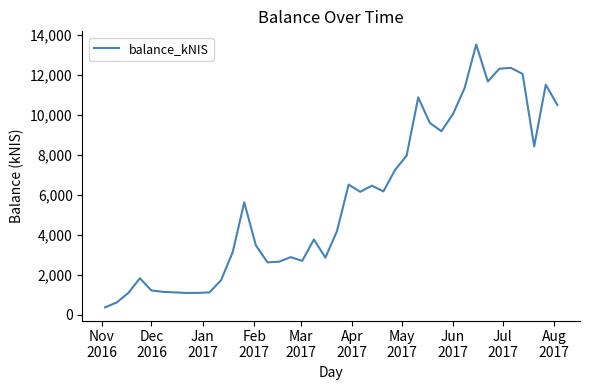

How many lines are shown in the chart?

1